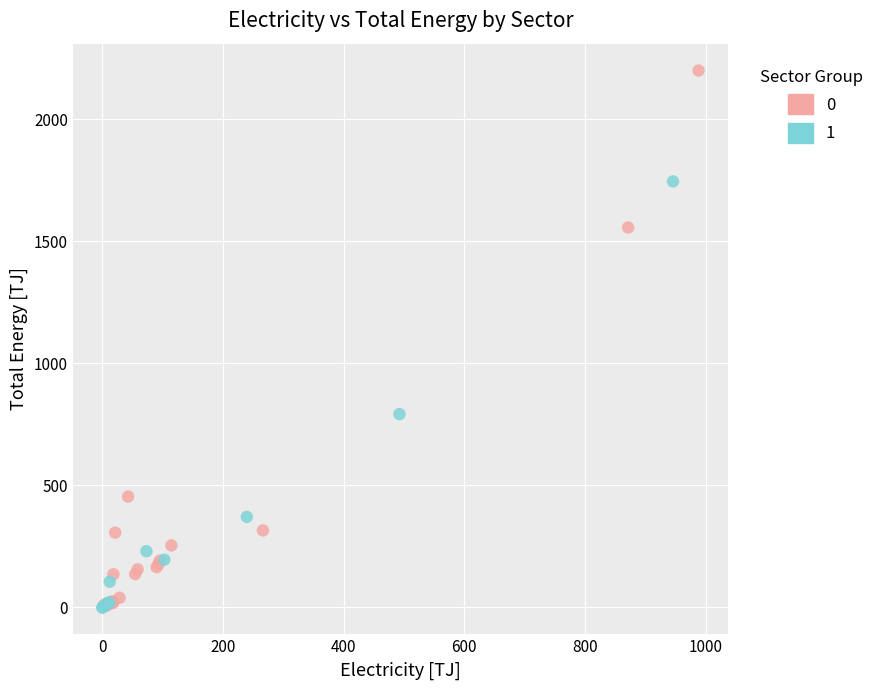

Which series has the largest Y range (max minus min)?

0